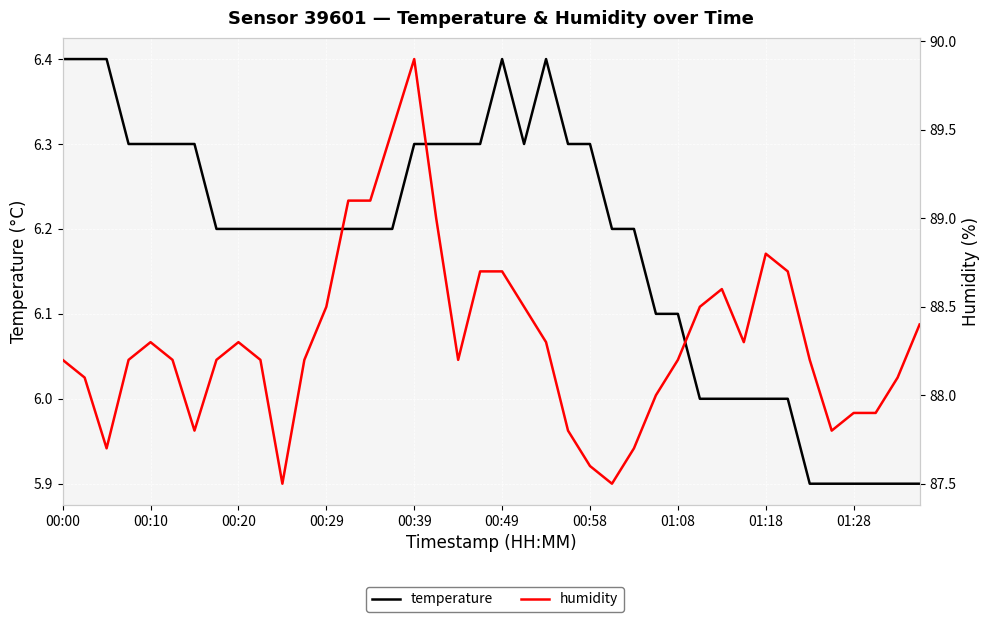

What is the value of the temperature point at the 39th from the left?

5.9